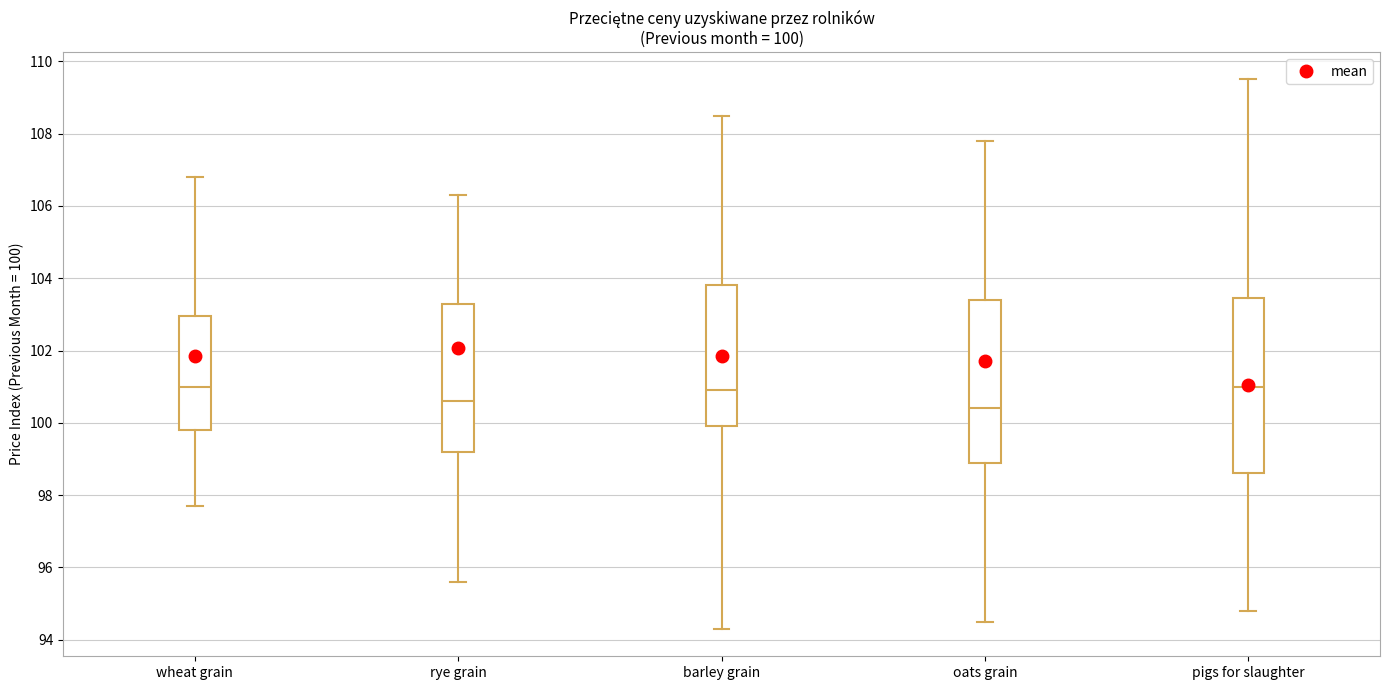

Comparing the boxes themselves (not the whiskers), which one is the tallest?

pigs for slaughter